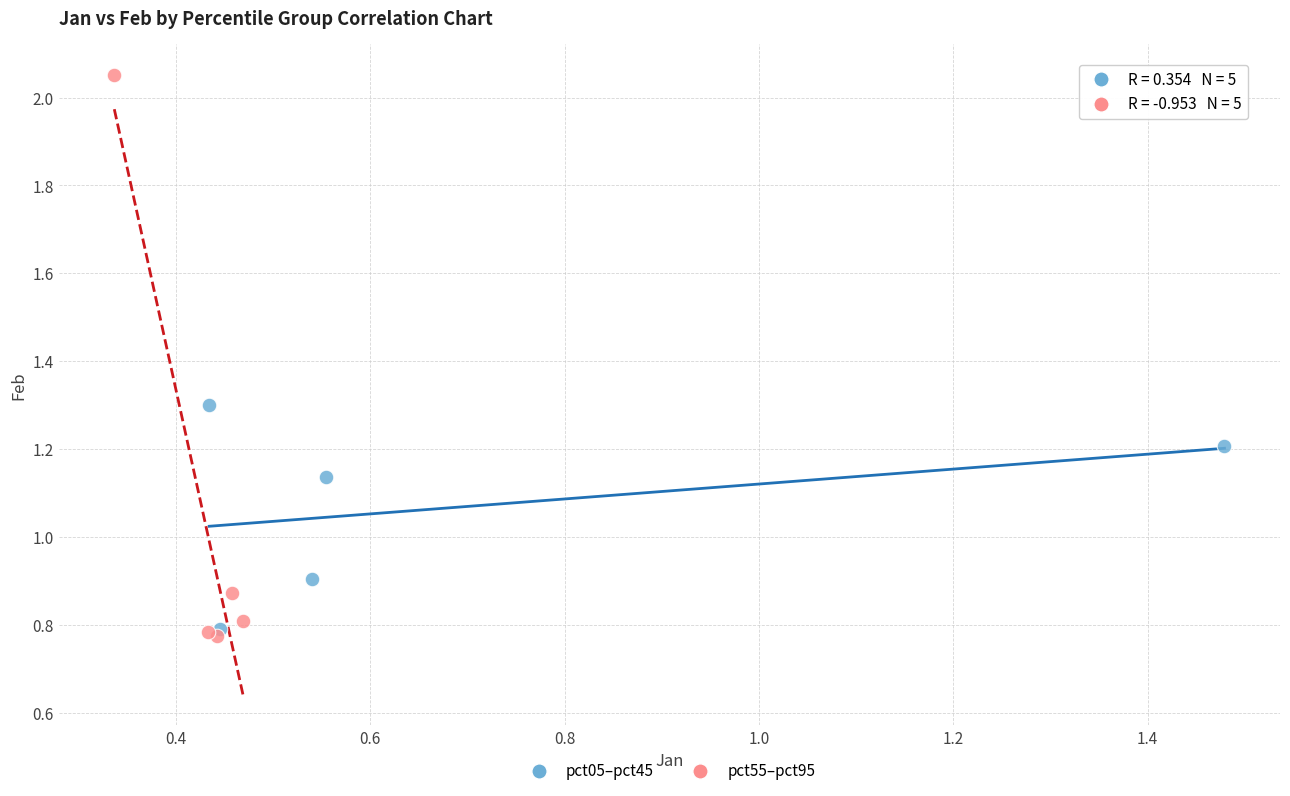

Which series reaches the minimum Y coordinate?

pct55–pct95